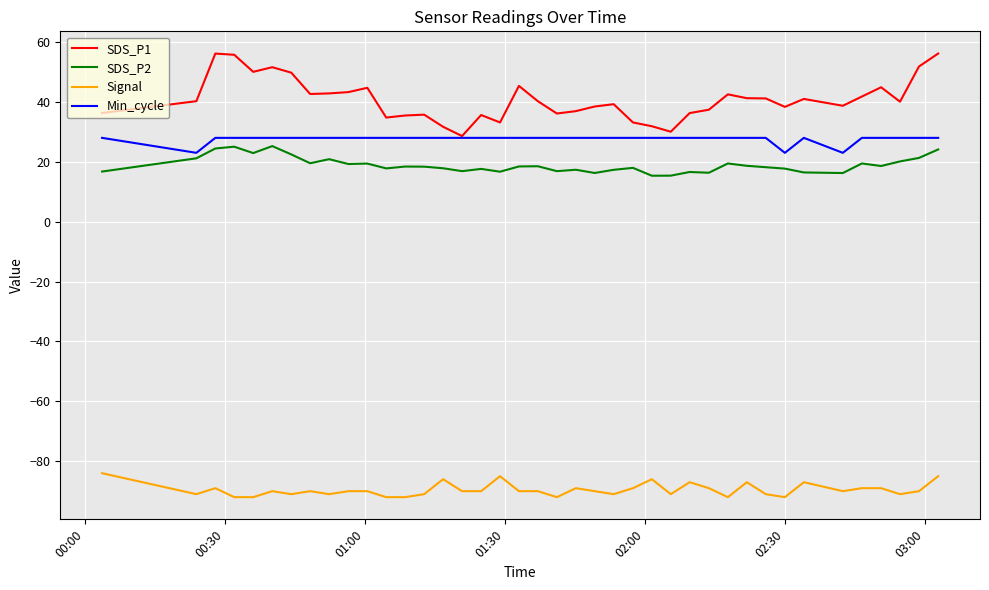

Which series has the largest total across all categories?

SDS_P1